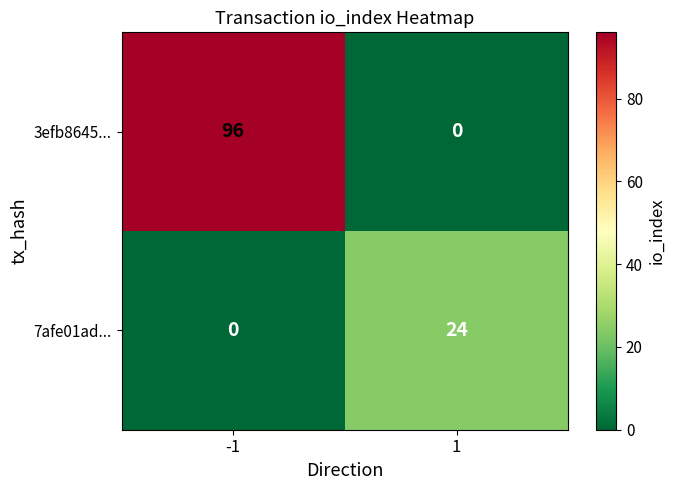

What is the sum of all 7afe01ad... values?

24